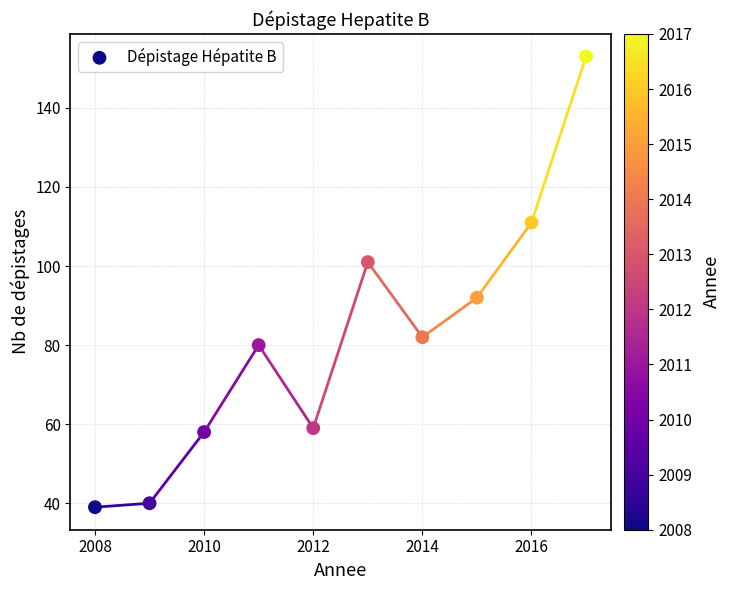

What is the range of Y values (max minus min)?

114